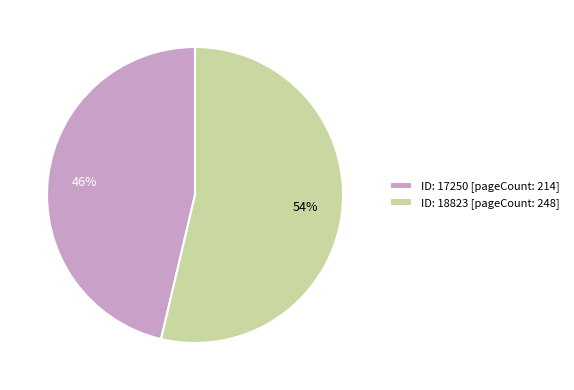

Combined, do ID: 17250 [pageCount: 214] and ID: 18823 [pageCount: 248] account for over 50%?

Yes